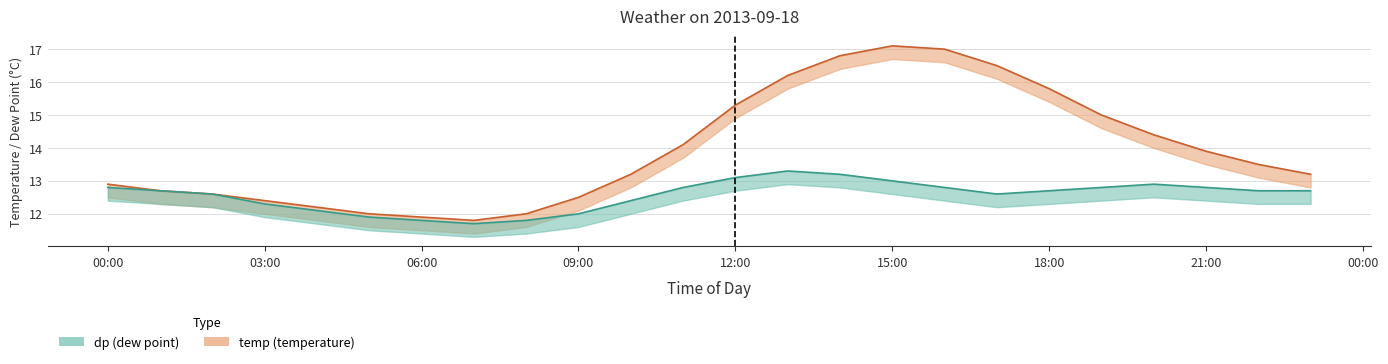

What is the average value of the dp series?

12.6